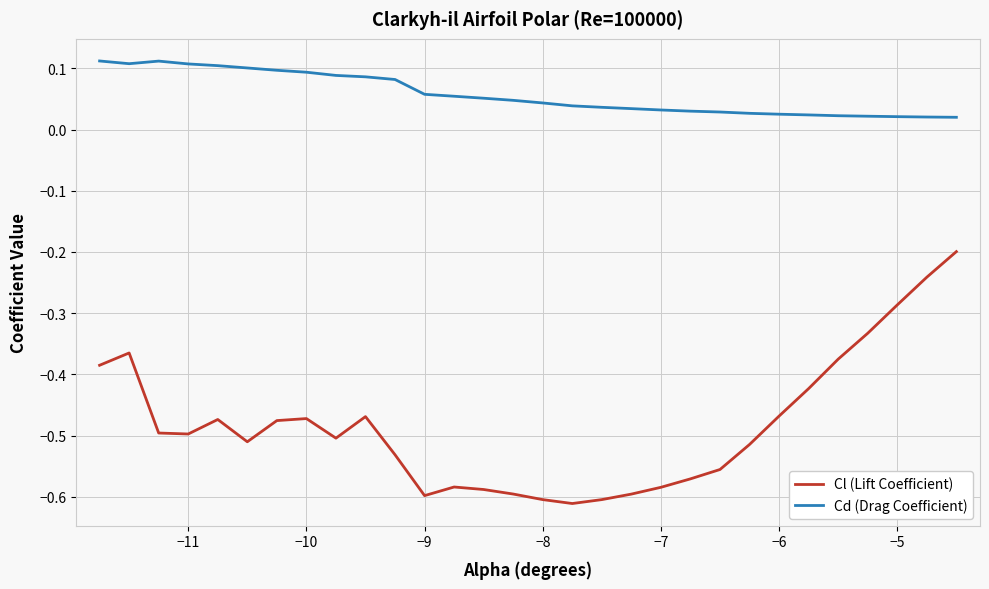

Which series has the largest range (max minus min)?

Cl (Lift Coefficient)